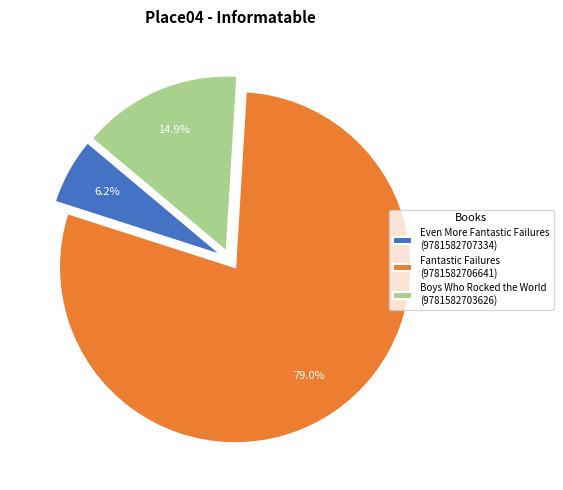

Combined, do Fantastic Failures (9781582706641) and Even More Fantastic Failures (9781582707334) account for over 50%?

Yes